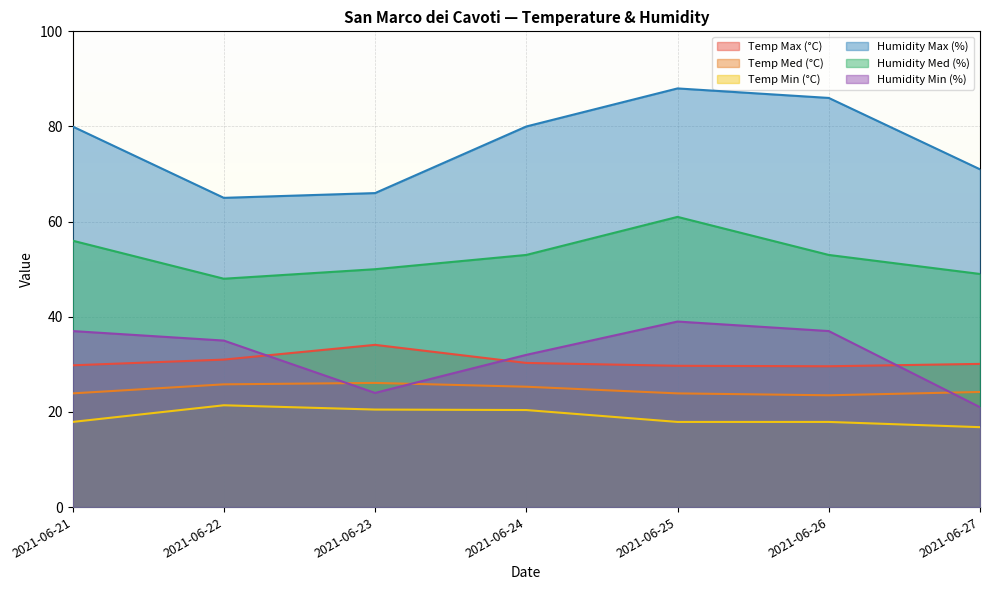

What is the difference between the maximum and minimum values in the Temp Med (°C) series?

2.6